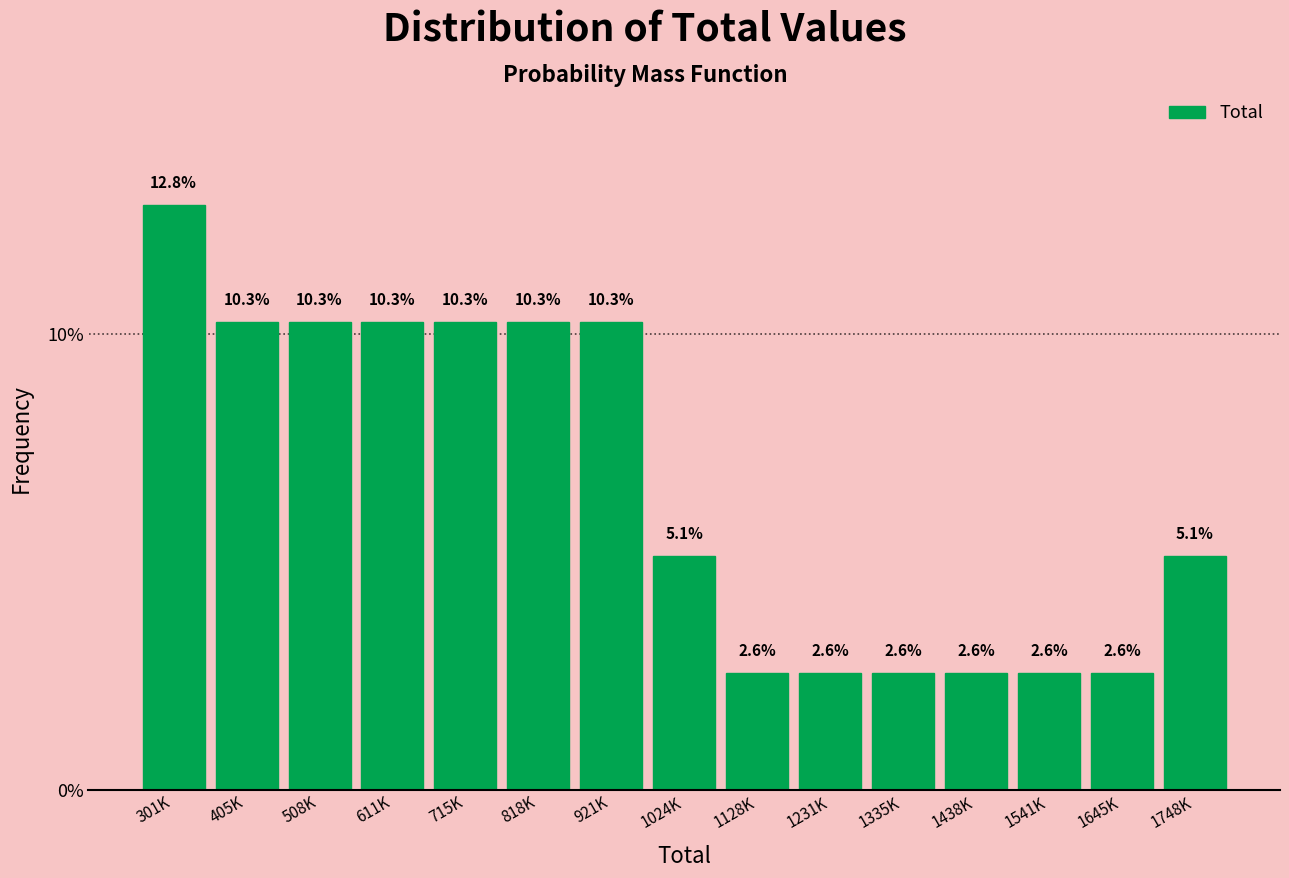

Reading left to right, transcribe all the data shown in this chart.

301K=12.8	405K=10.3	508K=10.3	611K=10.3	715K=10.3	818K=10.3	921K=10.3	1024K=5.1	1128K=2.6	1231K=2.6	1335K=2.6	1438K=2.6	1541K=2.6	1645K=2.6	1748K=5.1